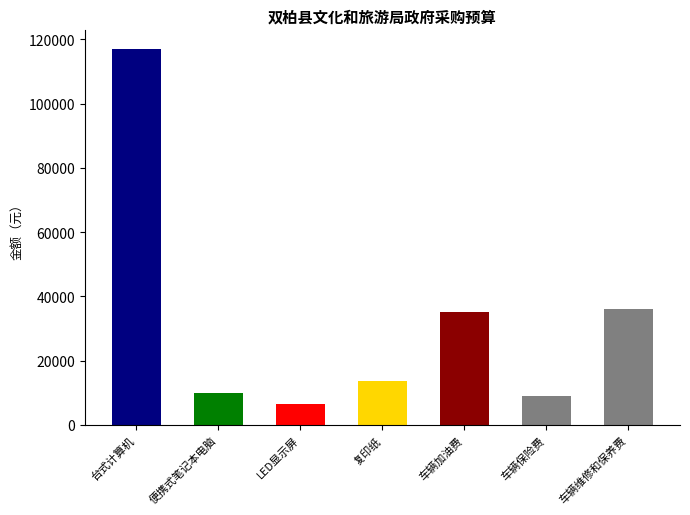

What is the label of the 6th bar from the left?

车辆保险费